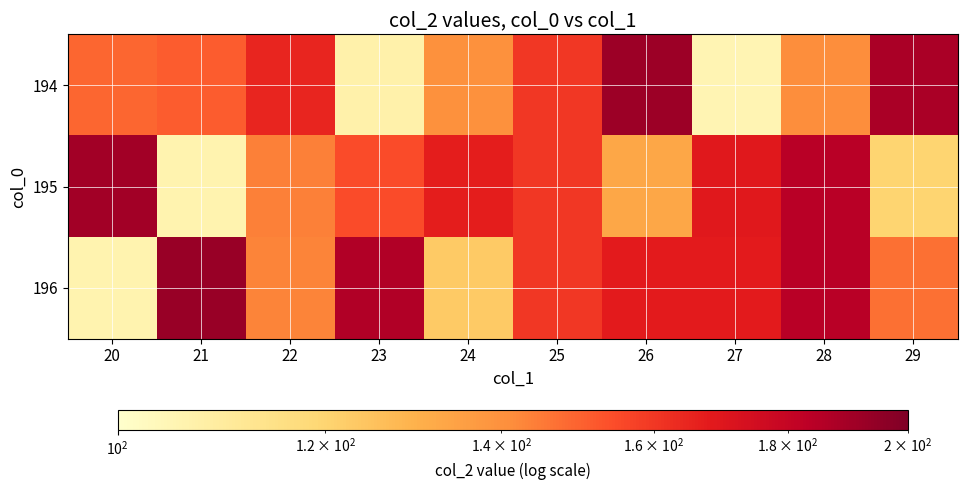

Which category has the highest value across all series?

21